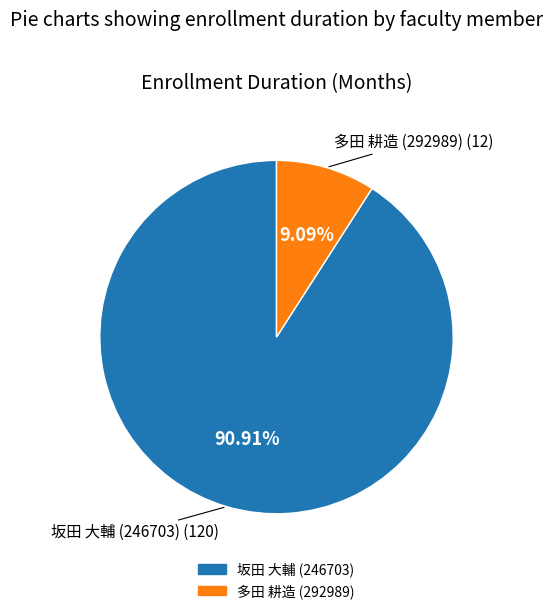

Is there any slice that represents more than half of the pie?

Yes